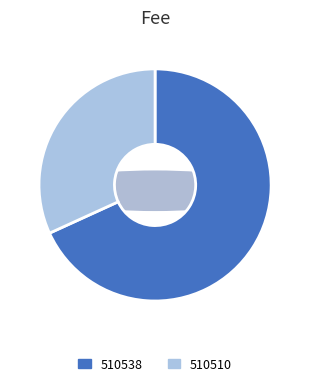

Does any single category account for the majority?

Yes